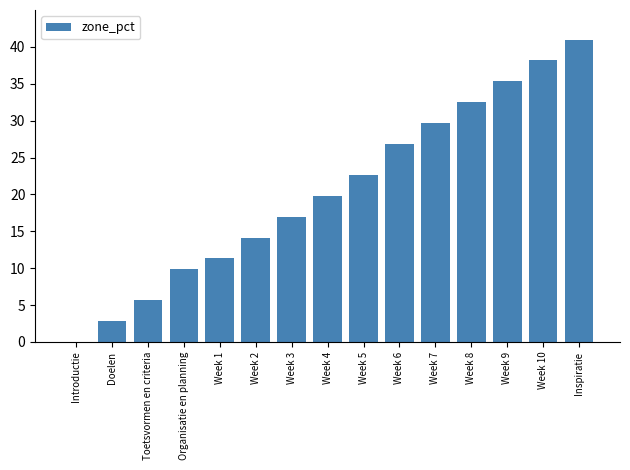

Is it true that the value at Week 6 is 26.9?

True